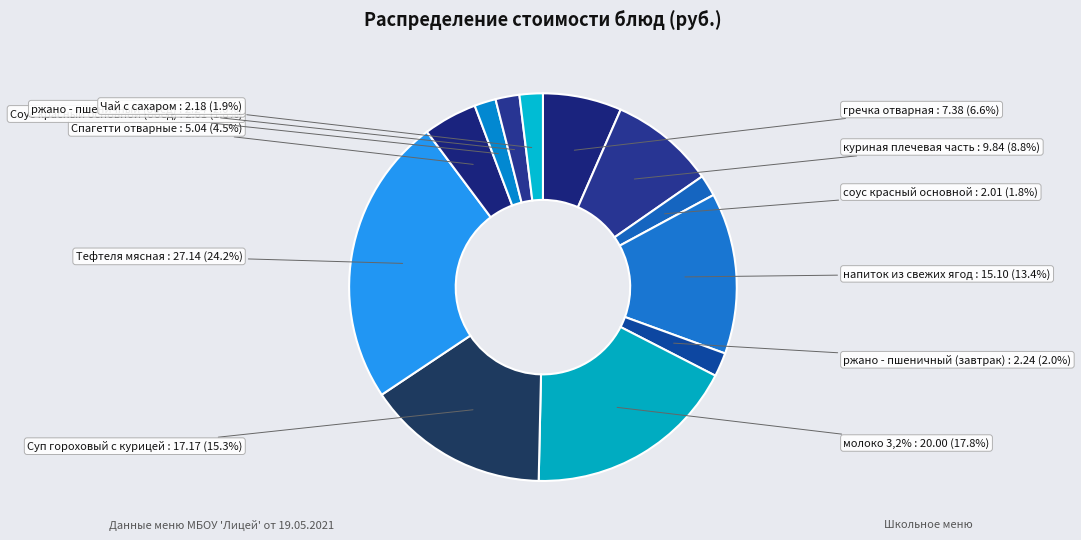

Does молоко 3,2% account for over 50% of the chart?

No